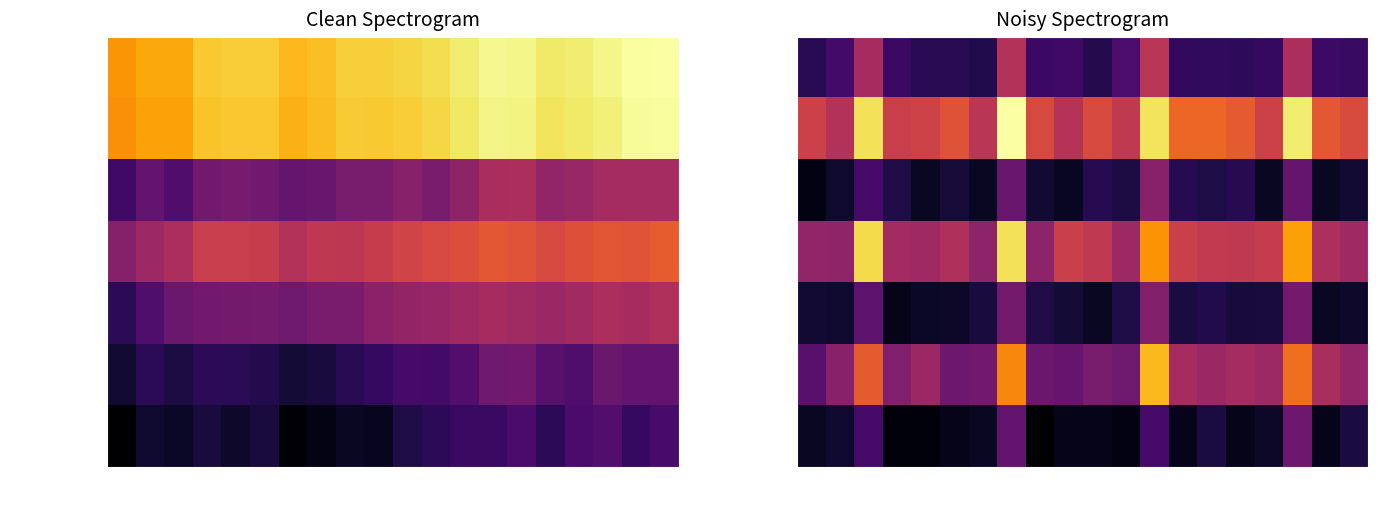

What is the average value of the Greater Manchester series?

10.3